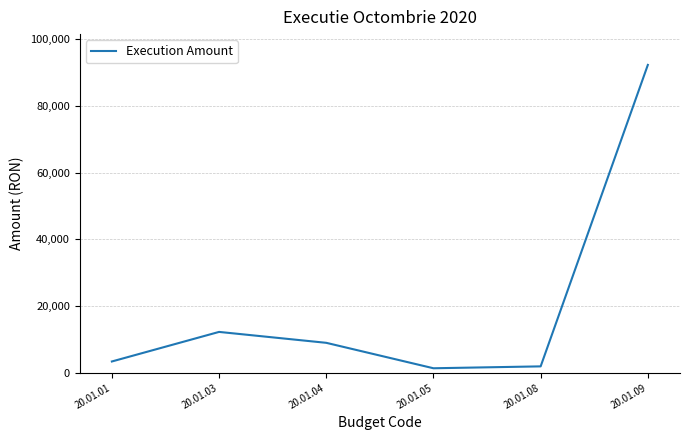

Is it true that the value at 20.01.09 is 92294.1?

True